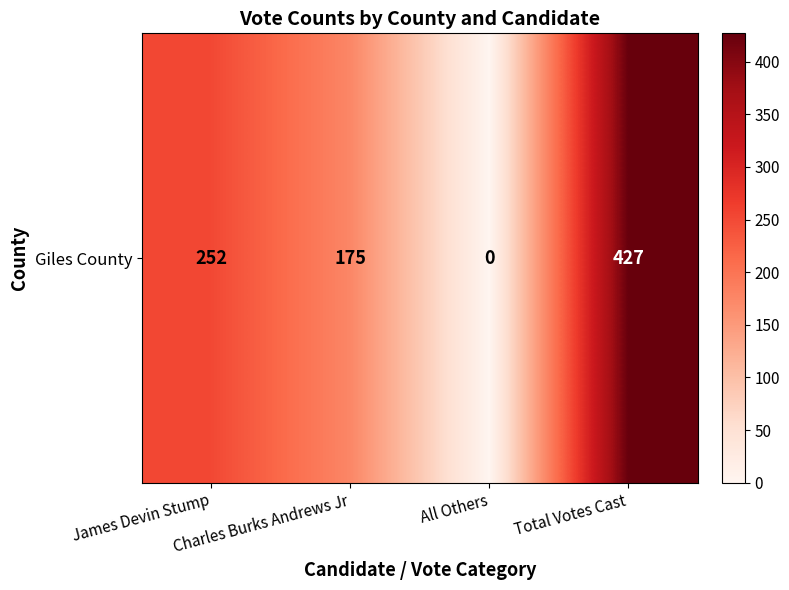

How many values are between 175 and 427?

3